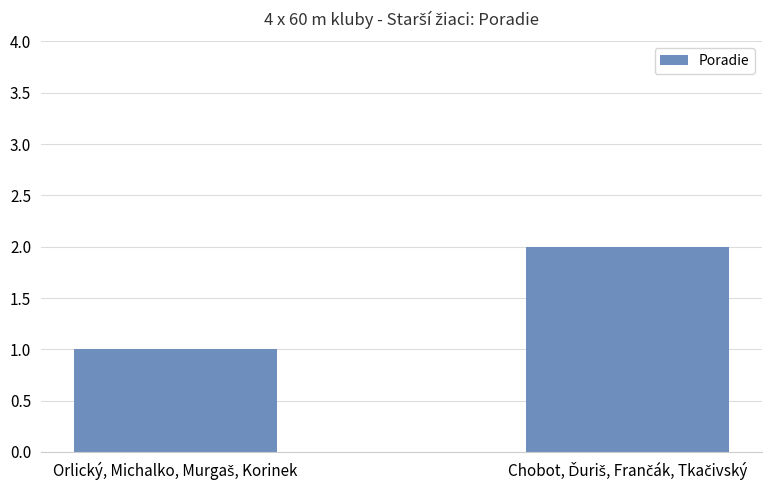

What is the sum of all values?

3